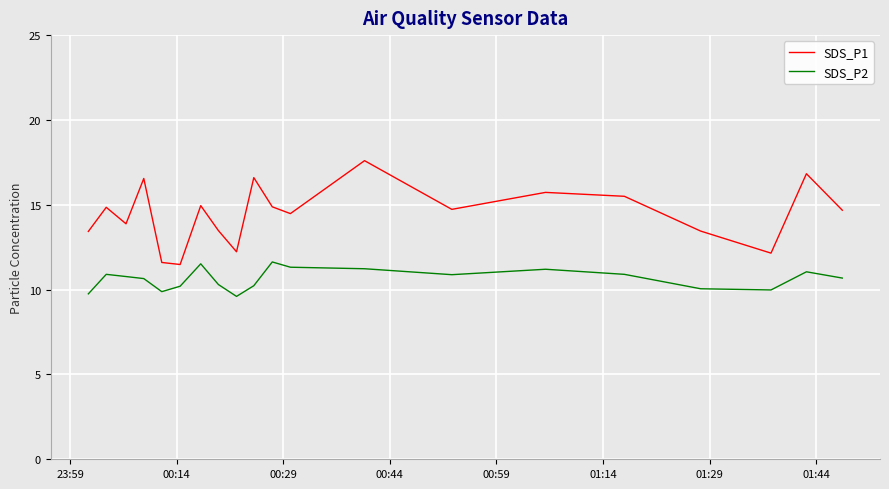

Rank the series by their average value, from lowest to highest.

SDS_P2, SDS_P1